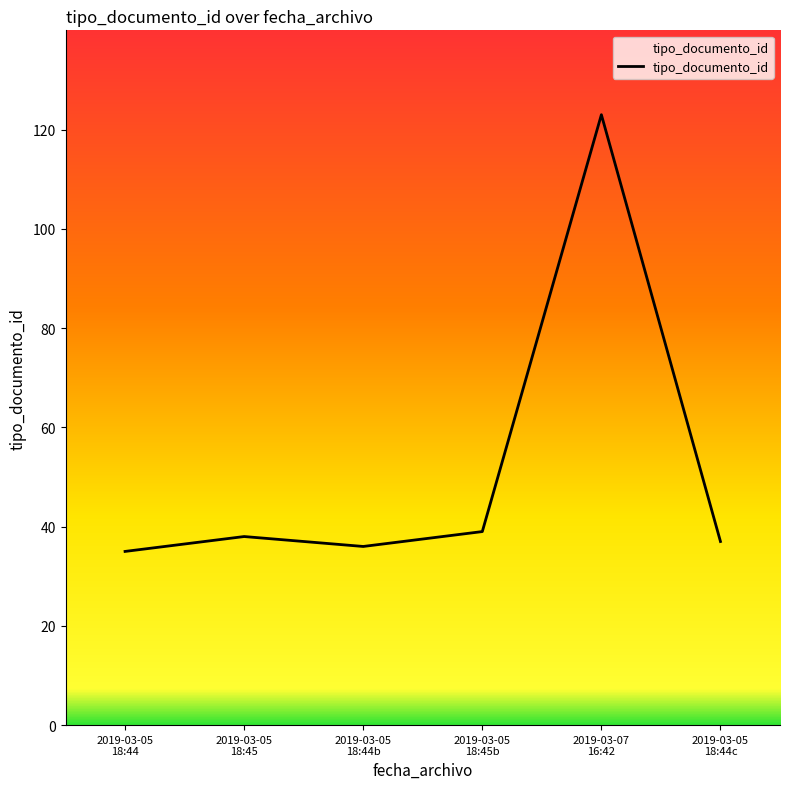

Where is the first local minimum?

2019-03-05
18:44b